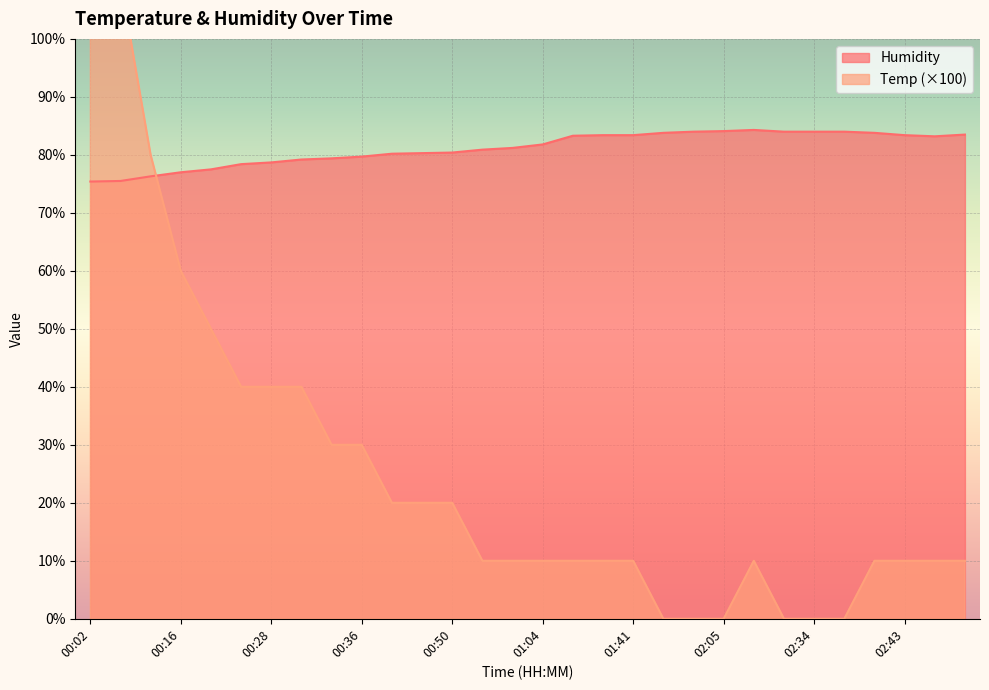

The value of Temp at 00:05 is 50.1. True or false?

False